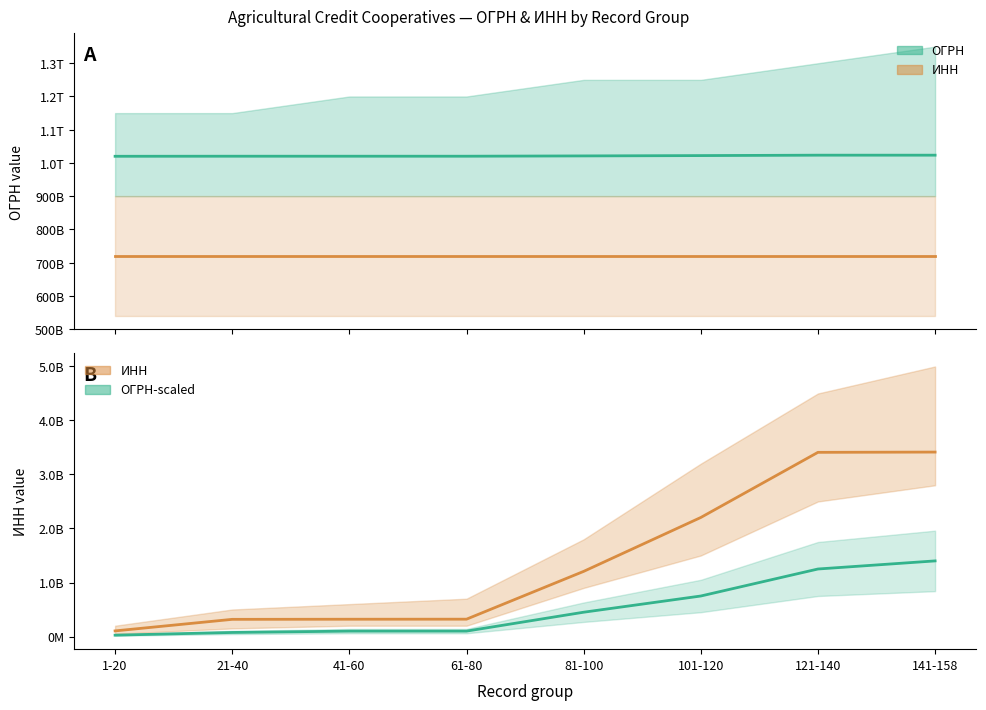

Count the number of data series in this chart.

3